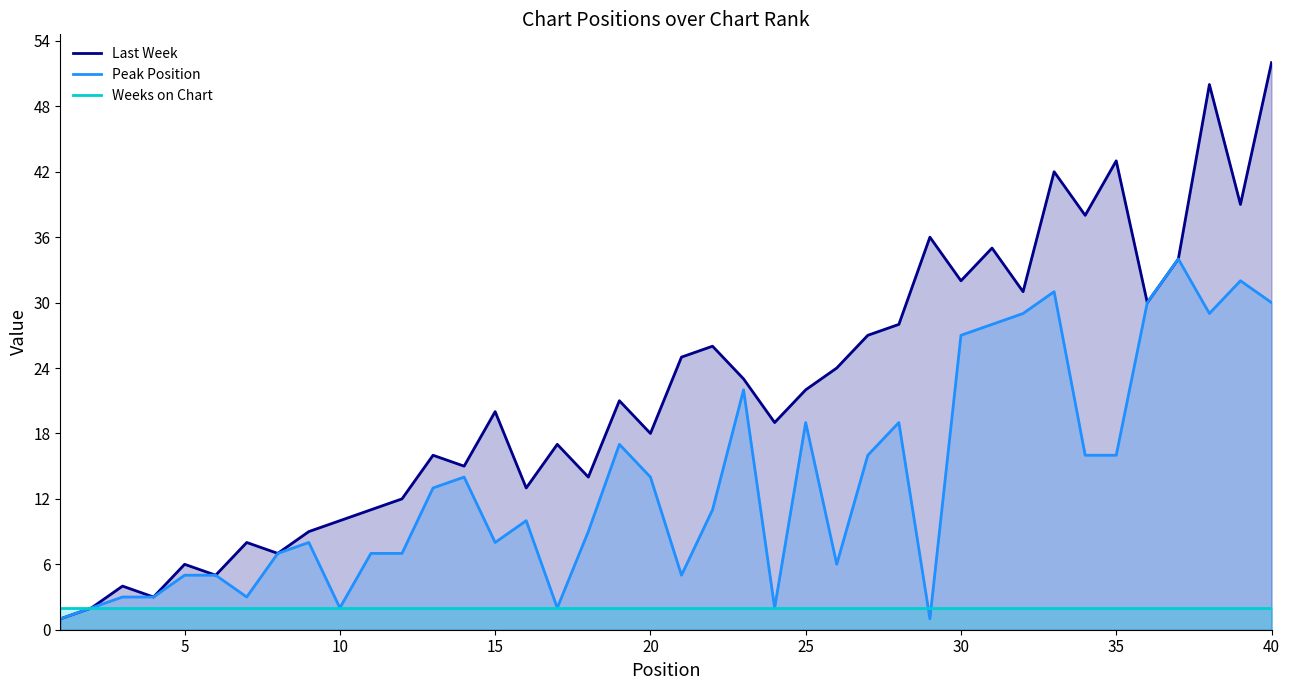

What is the sum of the Peak Position values at 15 and 5?

13